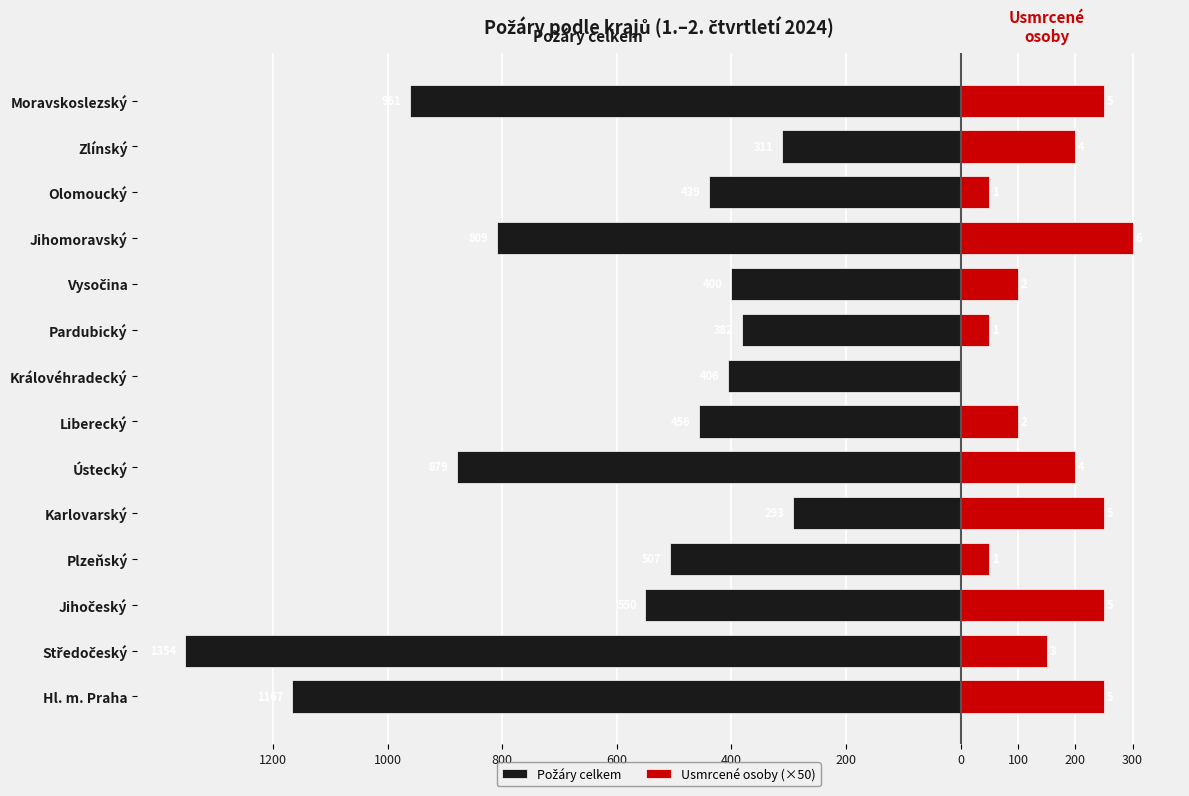

What is the minimum value shown in the chart?

-1354